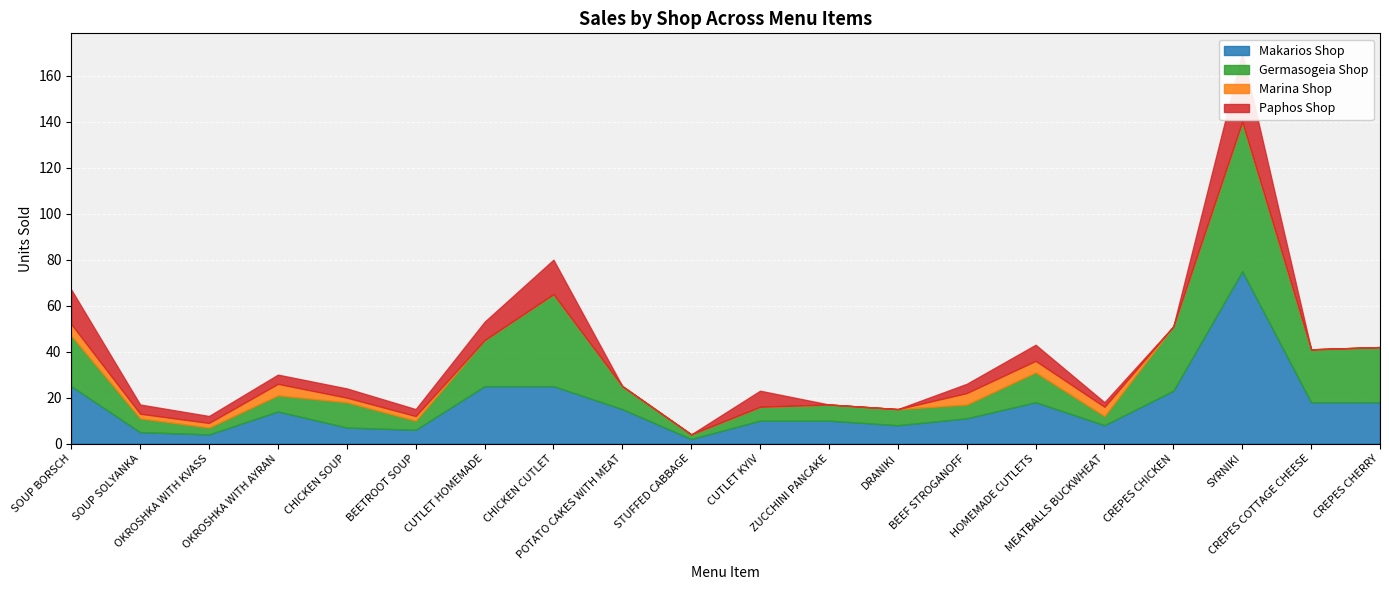

How many series are shown in this chart?

4